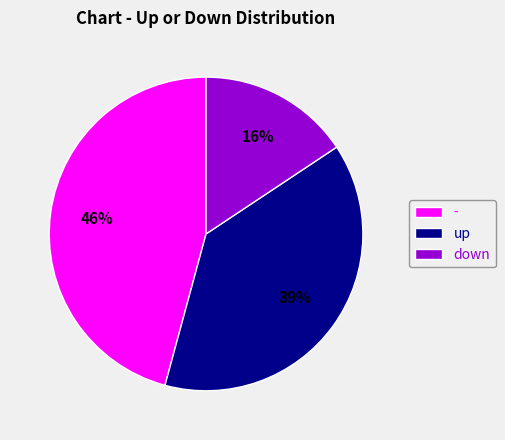

How many slices are in this pie chart?

3